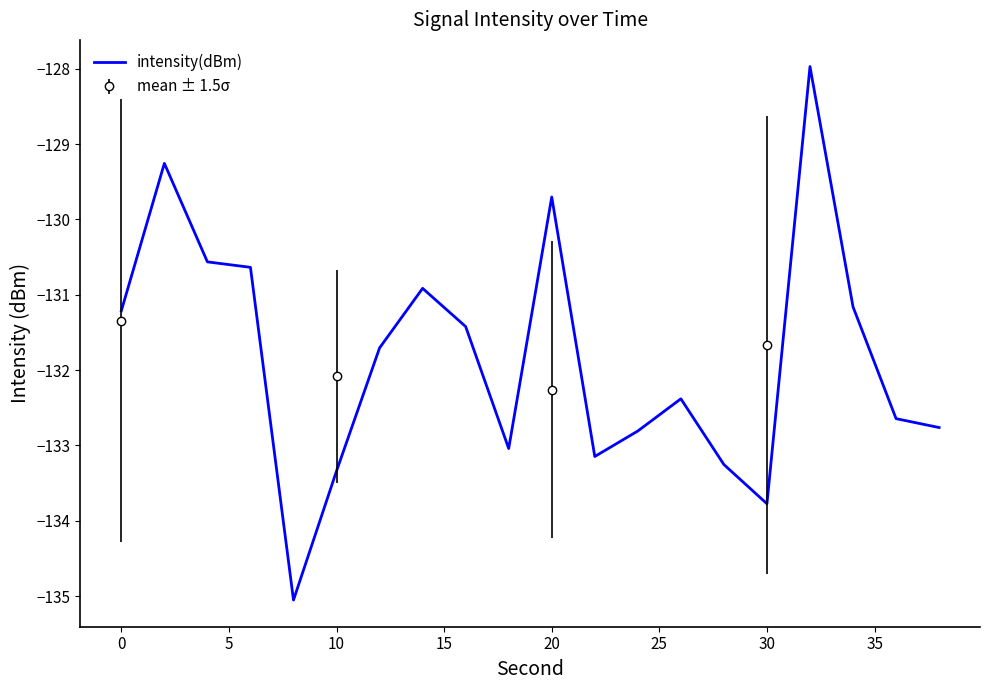

How many points are lower than both their immediate neighbors (excluding endpoints)?

4